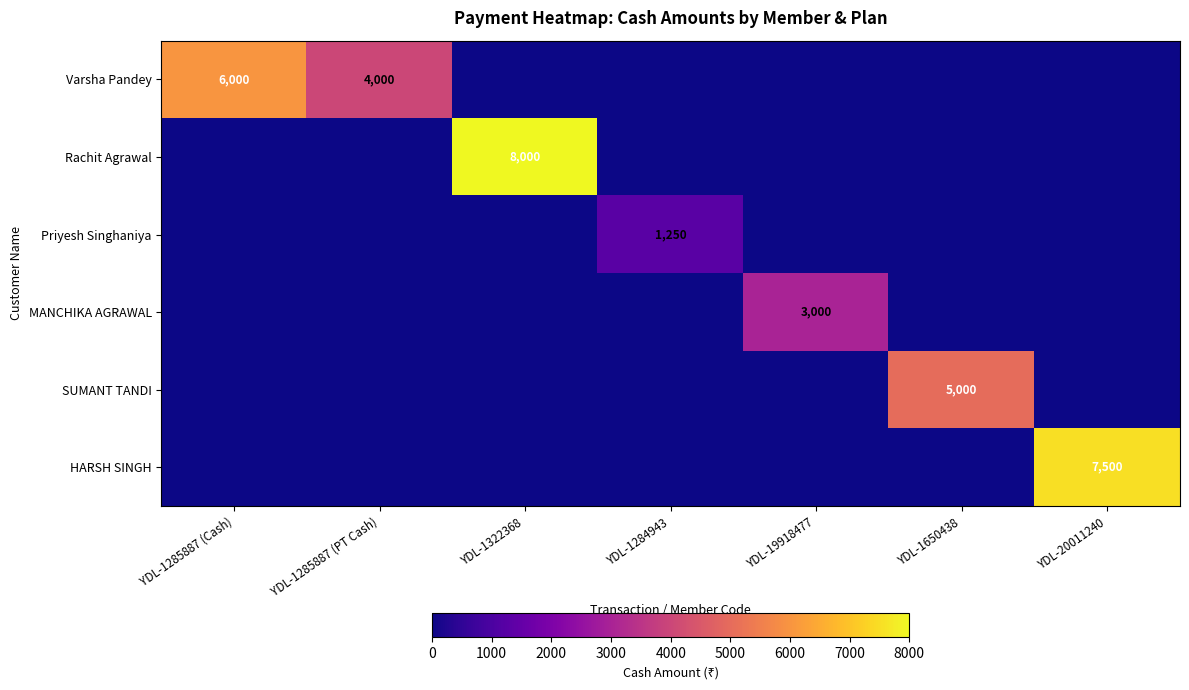

At how many categories does at least one series exceed 7715?

1